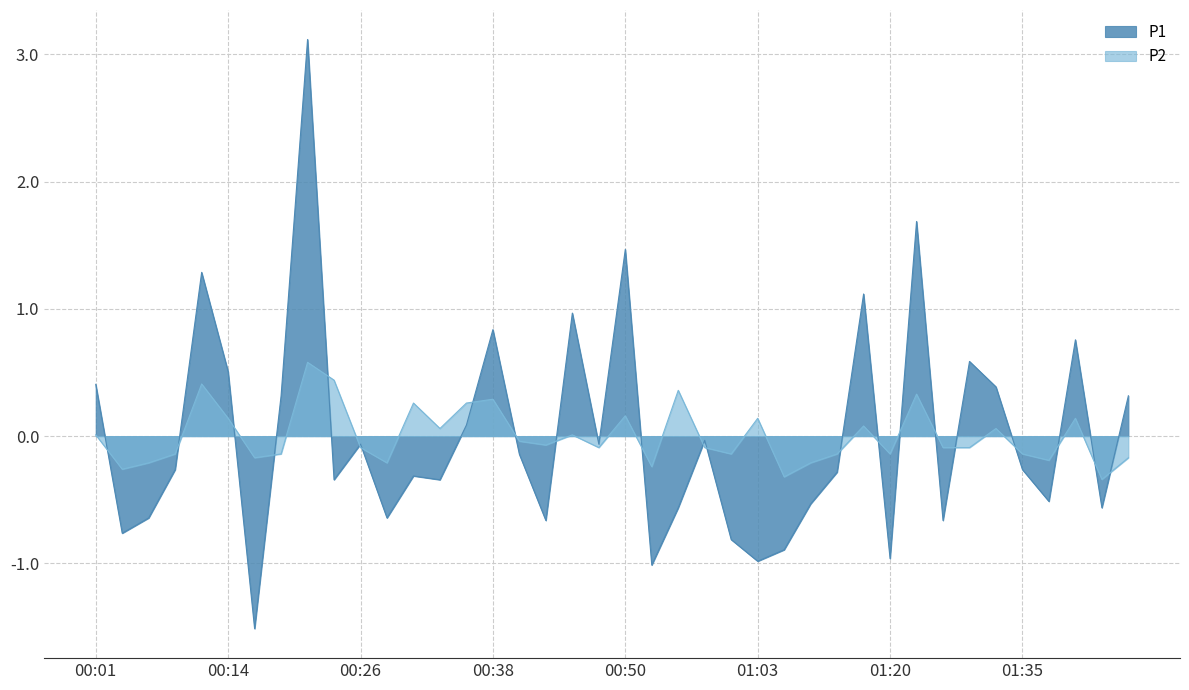

What is the label of the 33rd point from the left?

01:25